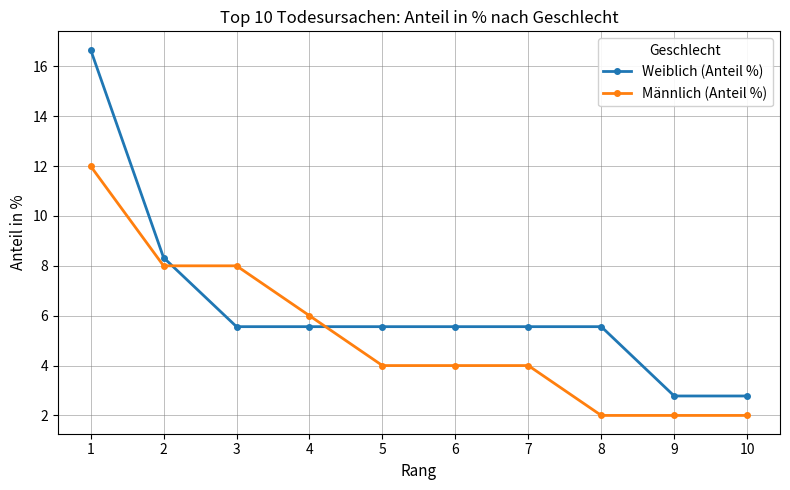

What is the smallest value displayed?

2.0